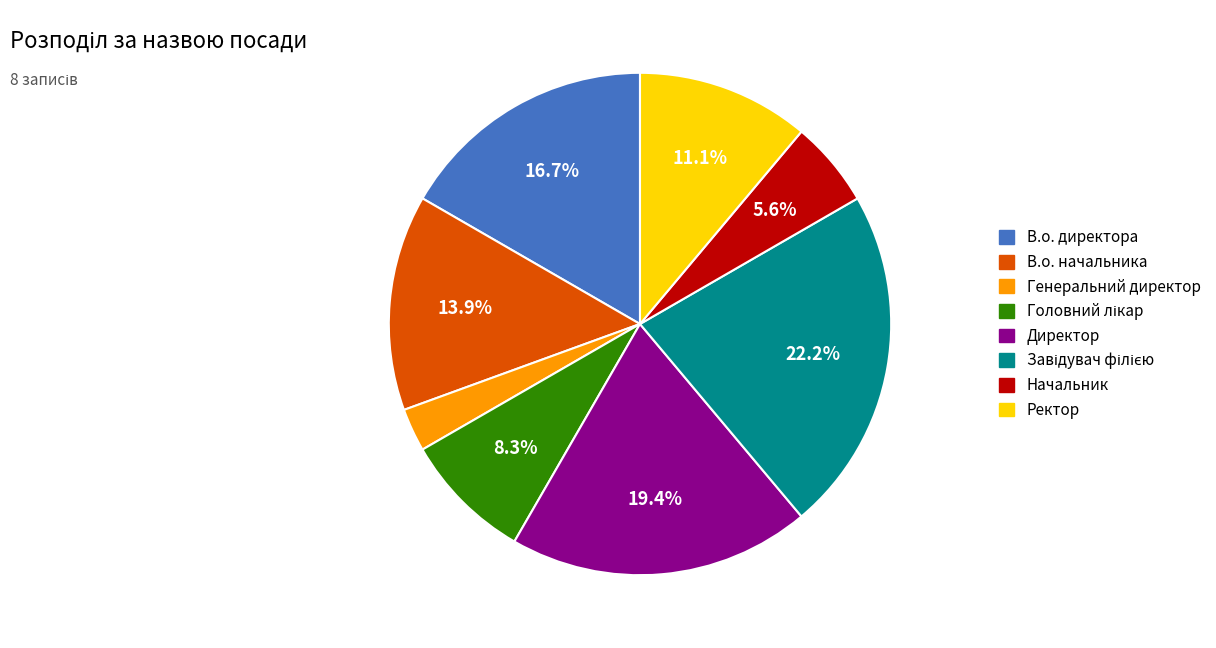

What percentage is the В.о. начальника slice, to the nearest percent?

14%